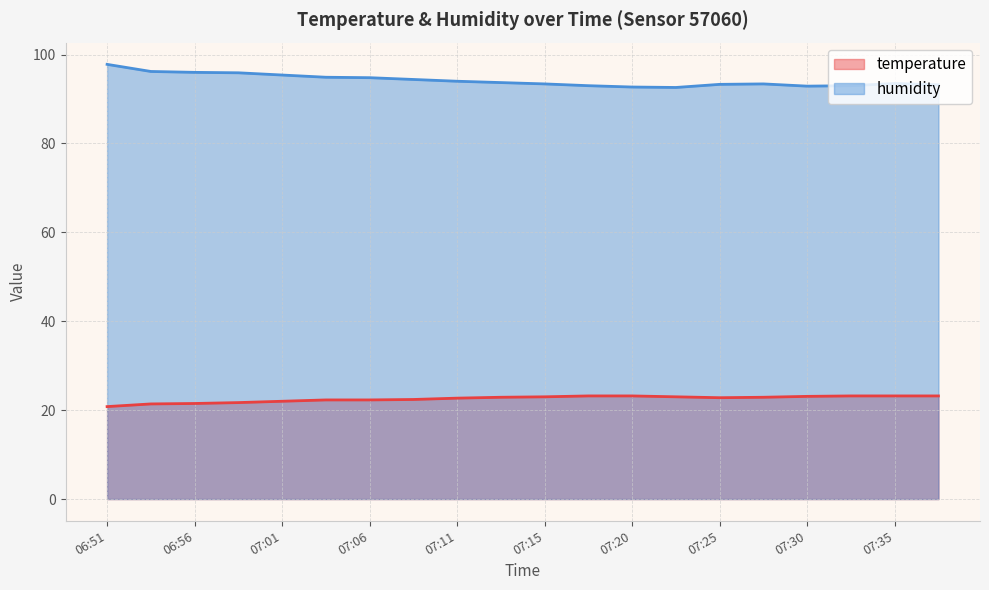

Which series has the widest spread of values?

humidity